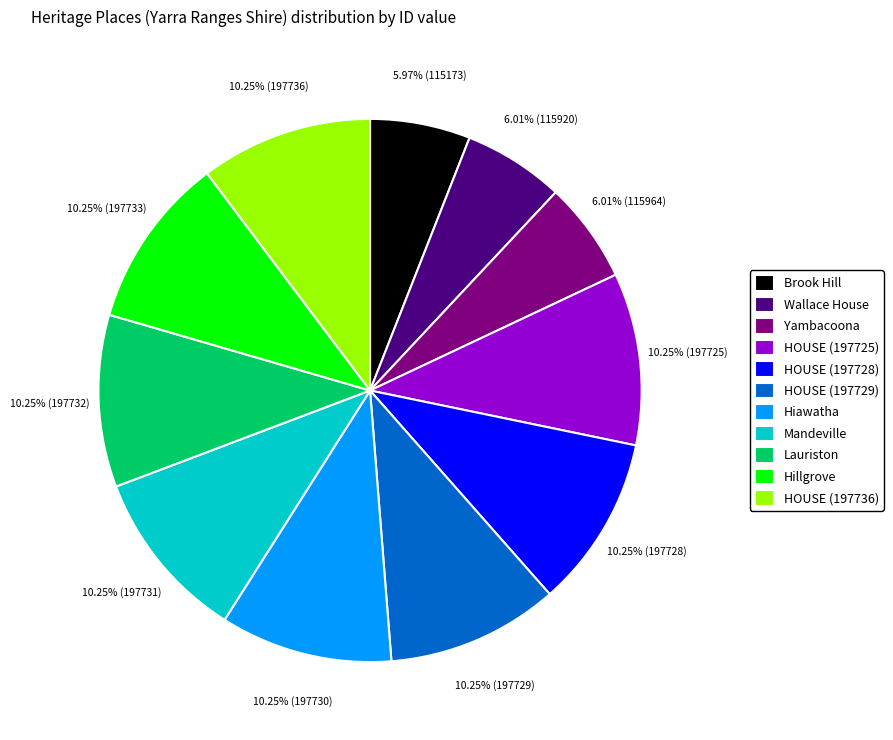

Does Wallace House account for over 50% of the chart?

No